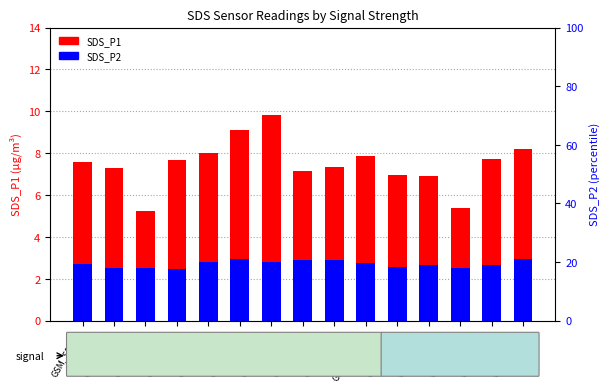

What are all the series names shown in the legend?

SDS_P1, SDS_P2